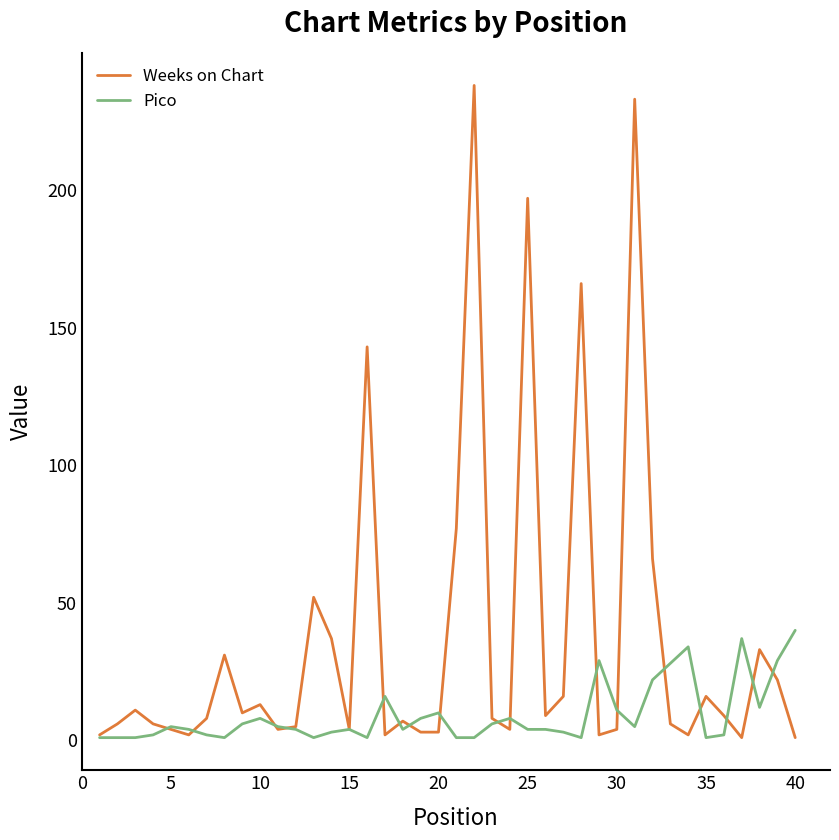

Which series has the largest total across all categories?

Weeks on Chart